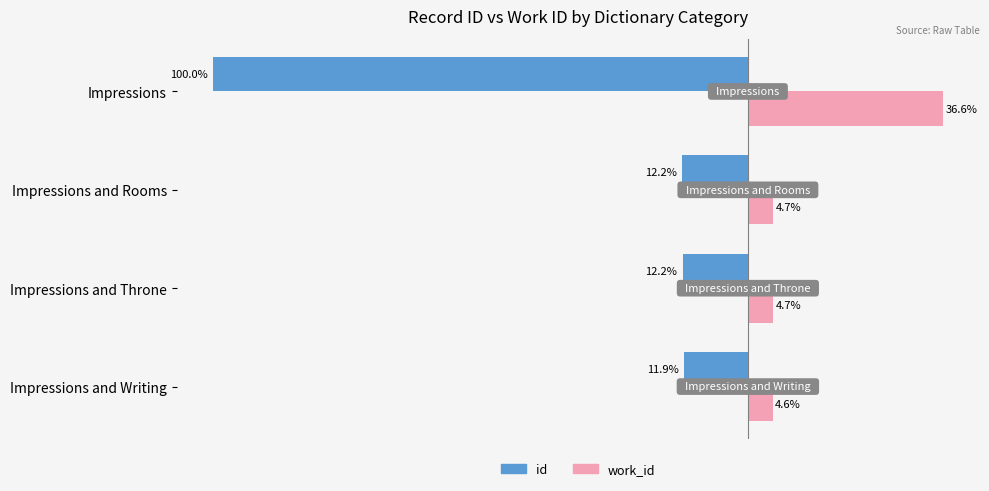

At which label does work_id reach its peak?

Impressions